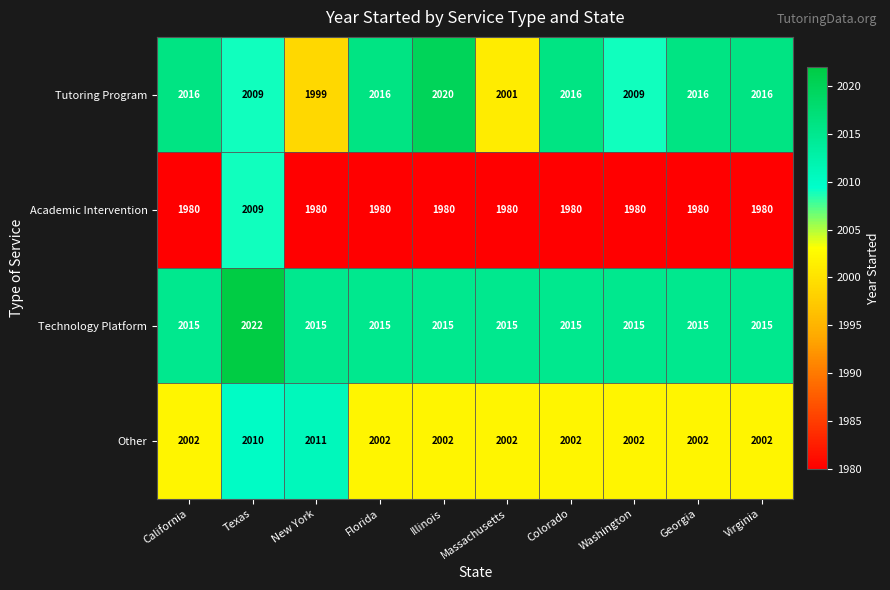

What is the maximum value for Technology Platform?

2022